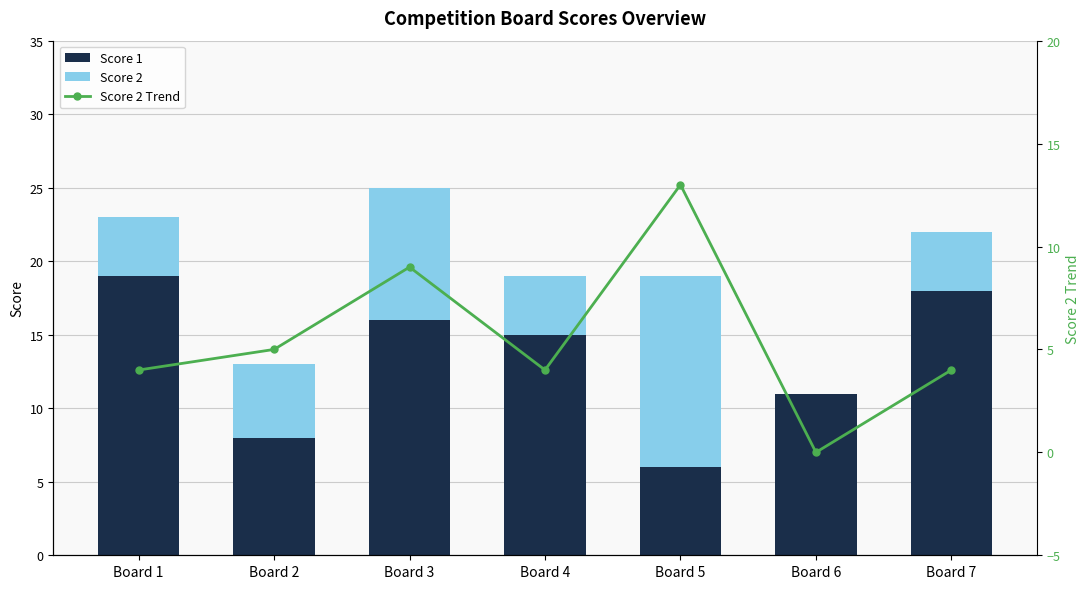

What are all the series names shown in the legend?

Score 1, Score 2, Score 2 Trend